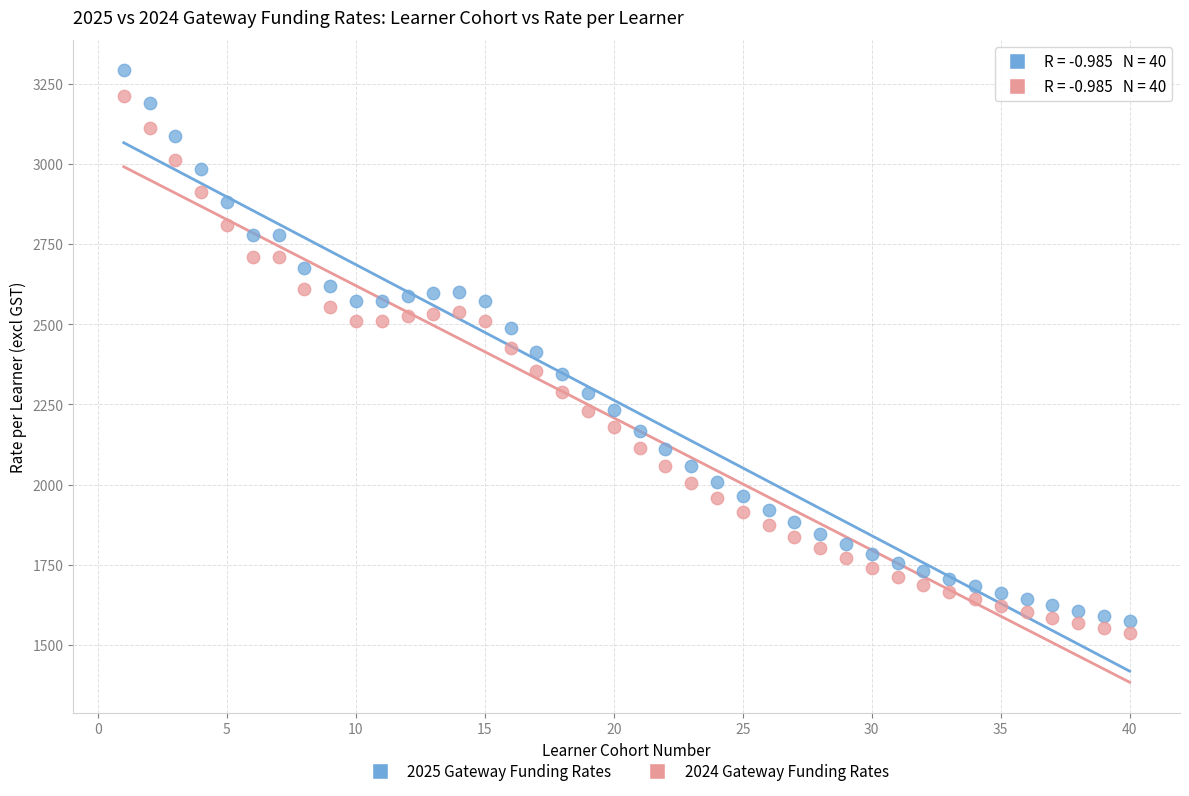

Which series reaches the maximum Y coordinate?

2025 Gateway Funding Rates